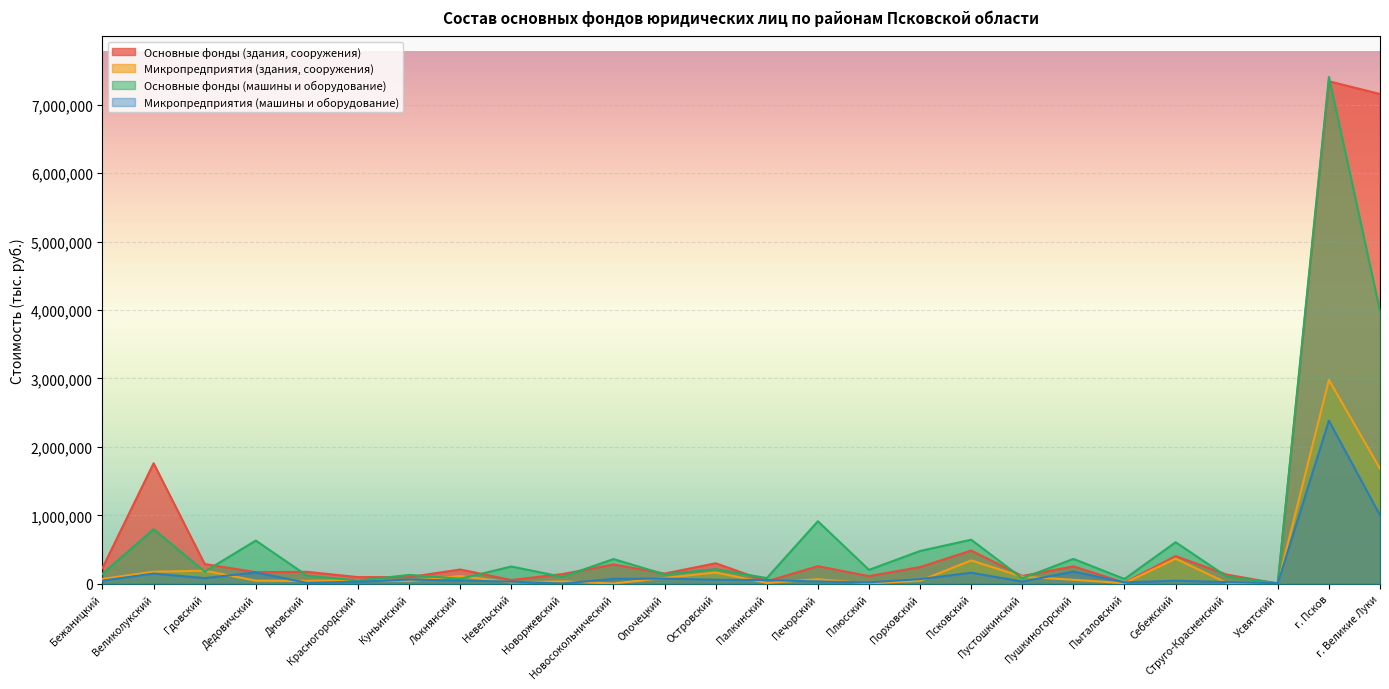

How many lines are shown in the chart?

4